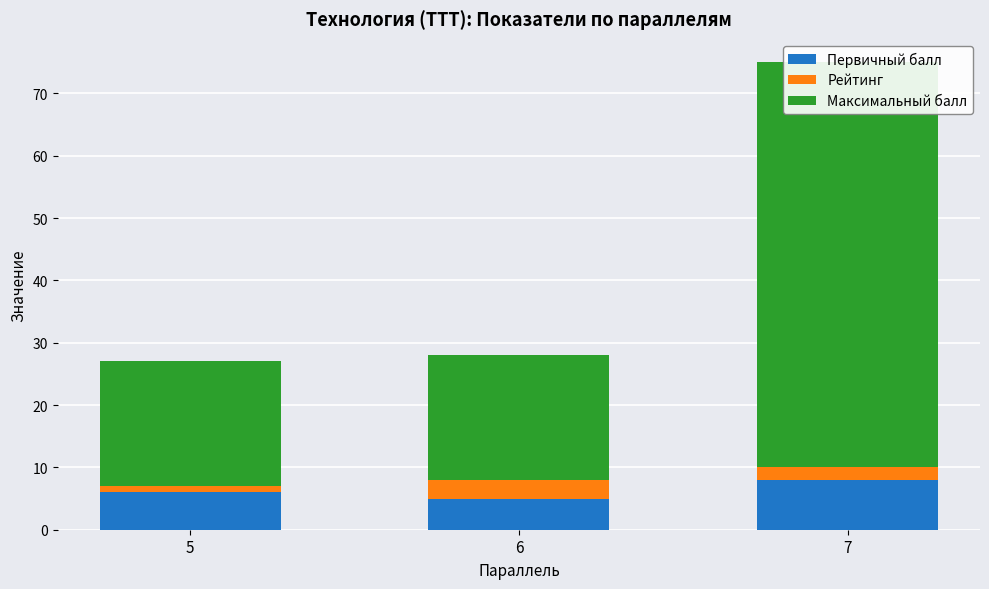

What is the difference between the maximum and minimum values in the Рейтинг series?

2